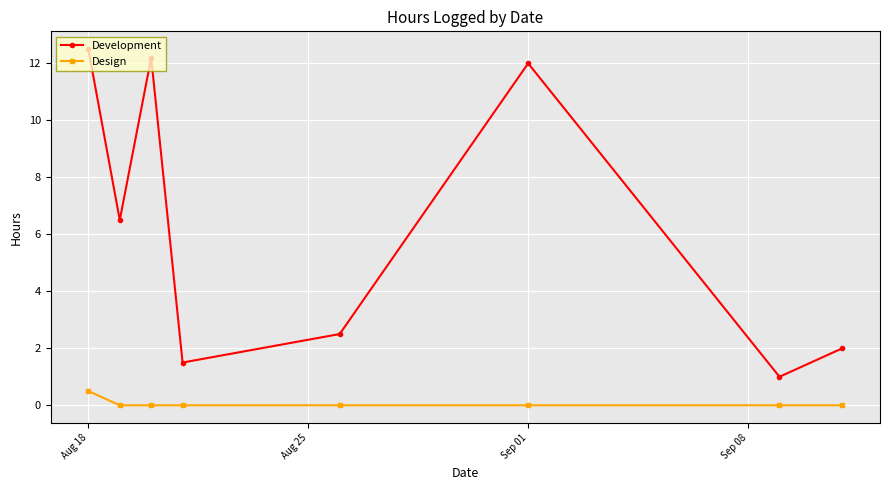

True or false: Development and Design cross at least once.

False